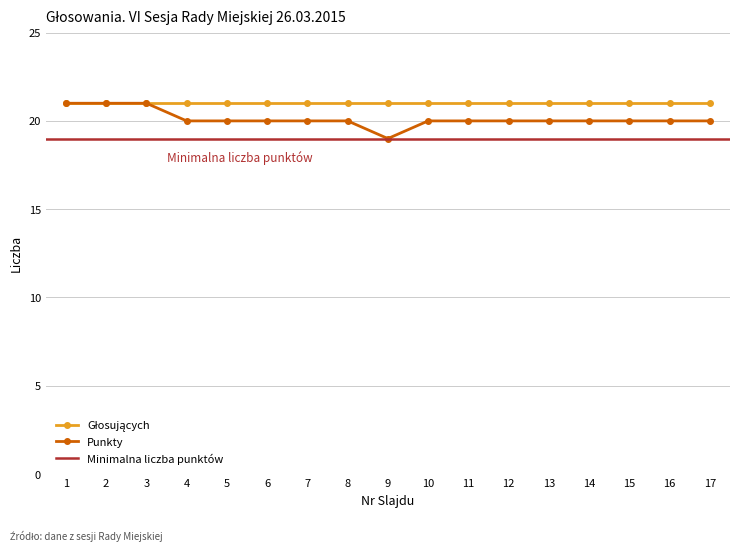

True or false: there are more than 2 points higher than both neighbors.

False